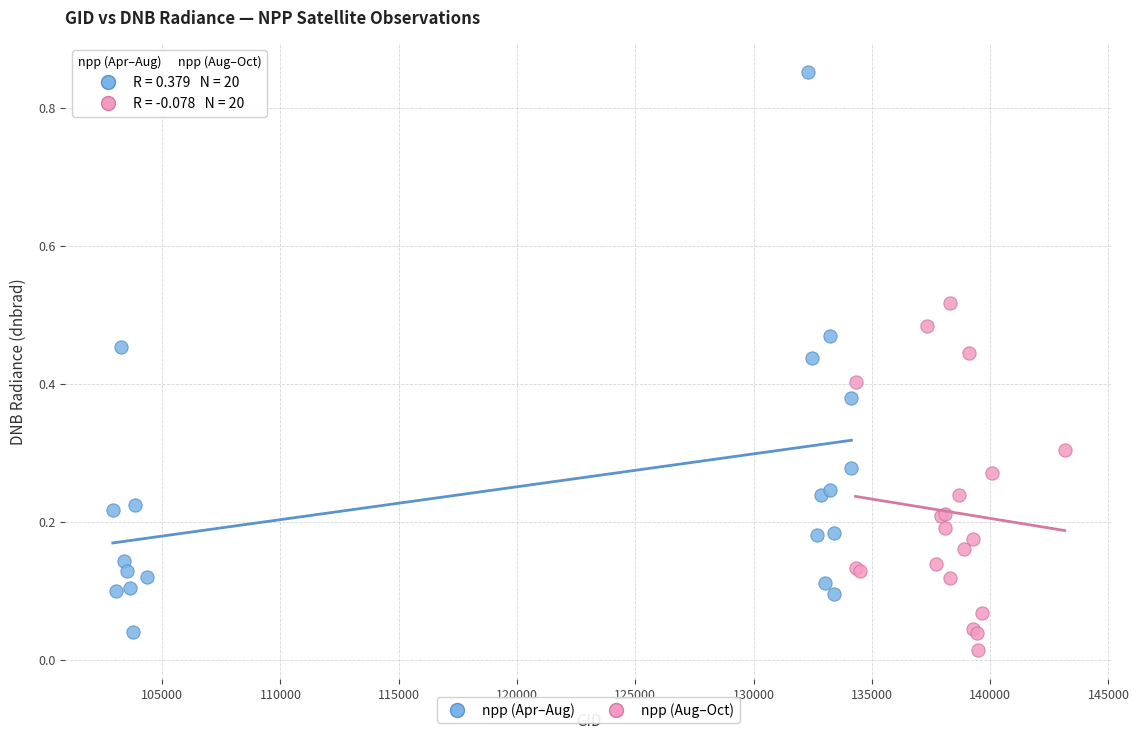

Which series has the widest spread of Y values?

npp (Apr–Aug)